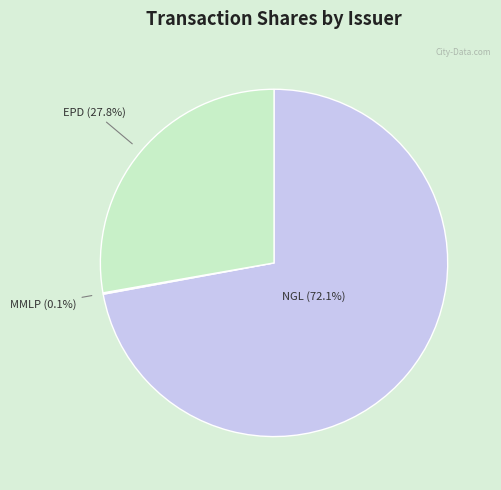

Is there a majority slice in this chart?

Yes